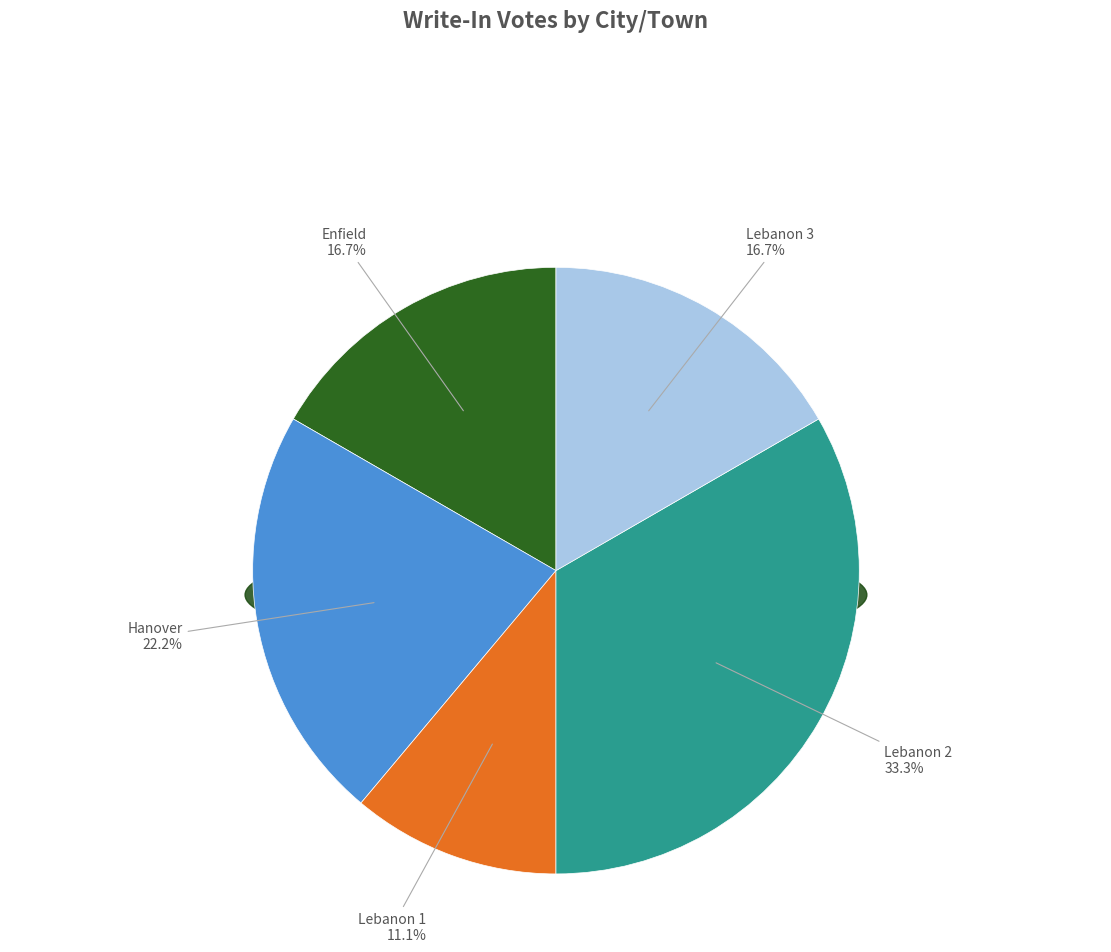

Rank the categories by value from lowest to highest.

Lebanon 1, Enfield, Lebanon 3, Hanover, Lebanon 2